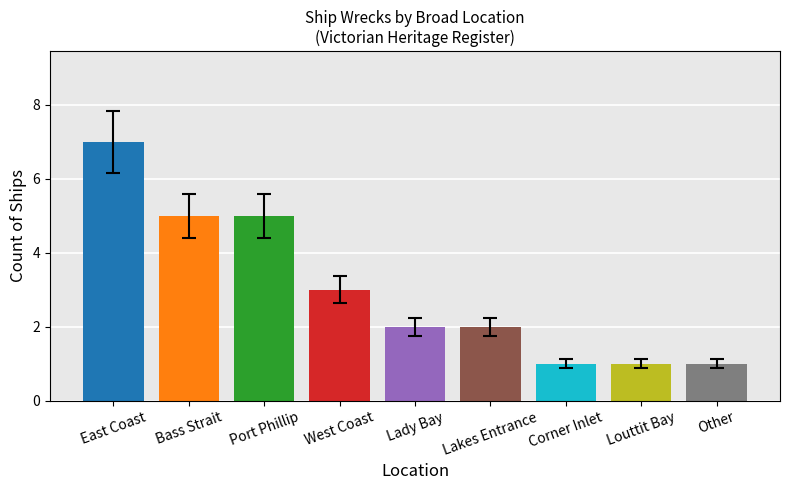

True or false: the data shows 0 at Louttit Bay.

False